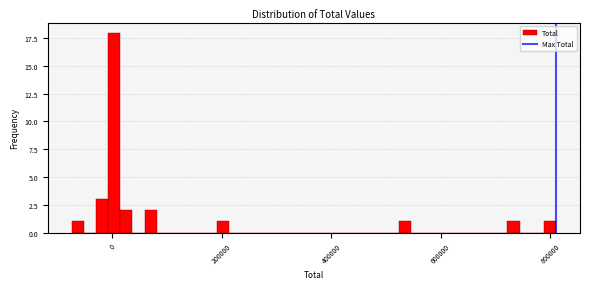

Read against the x-axis, roughly where is the centre of the tallest bar?

0